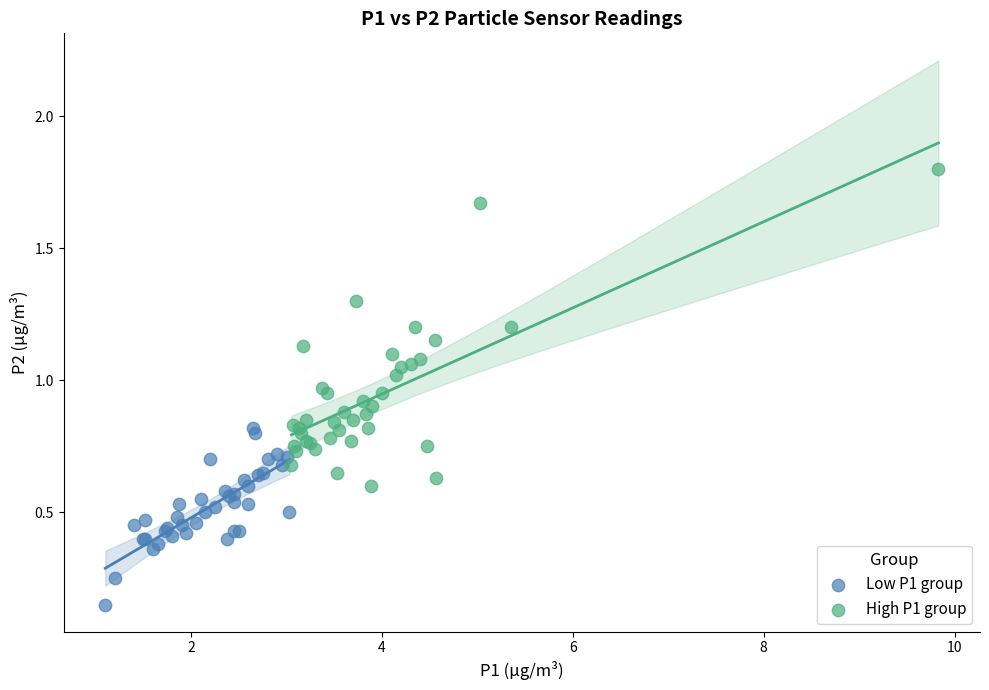

What are all the series names shown in the legend?

Low P1 group, High P1 group